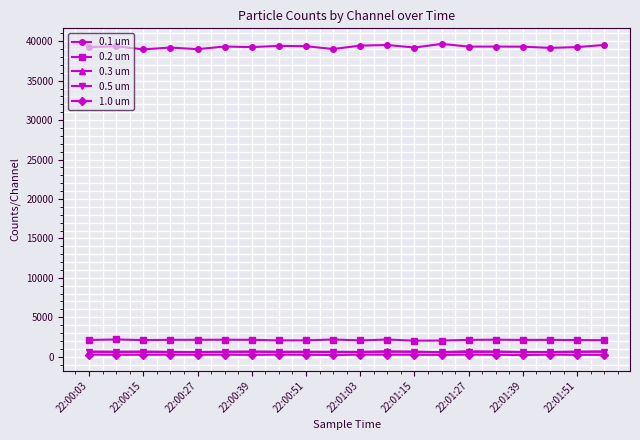

True or false: 0.1 um and 1.0 um cross at least once.

False